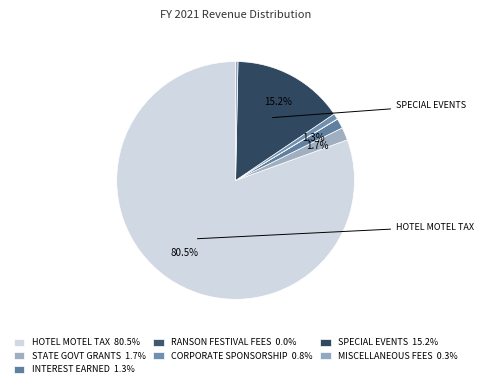

Is there a majority slice in this chart?

Yes